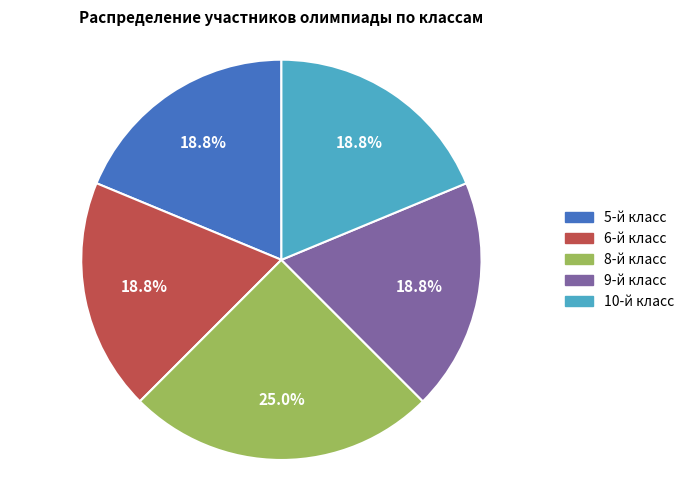

What percentage do 5-й класс and 9-й класс together represent?

37.5%